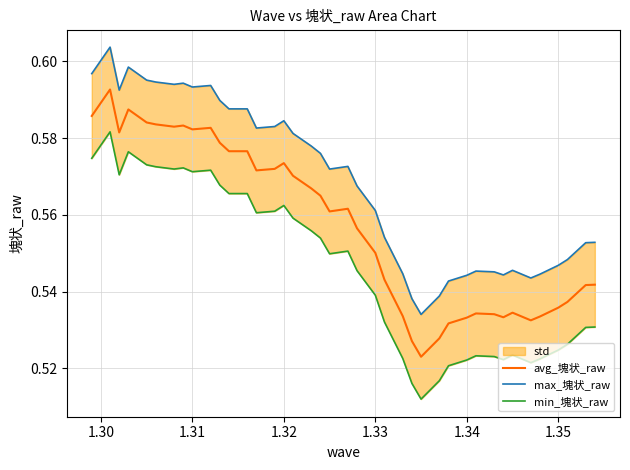

Does the chart have visible grid lines?

Yes